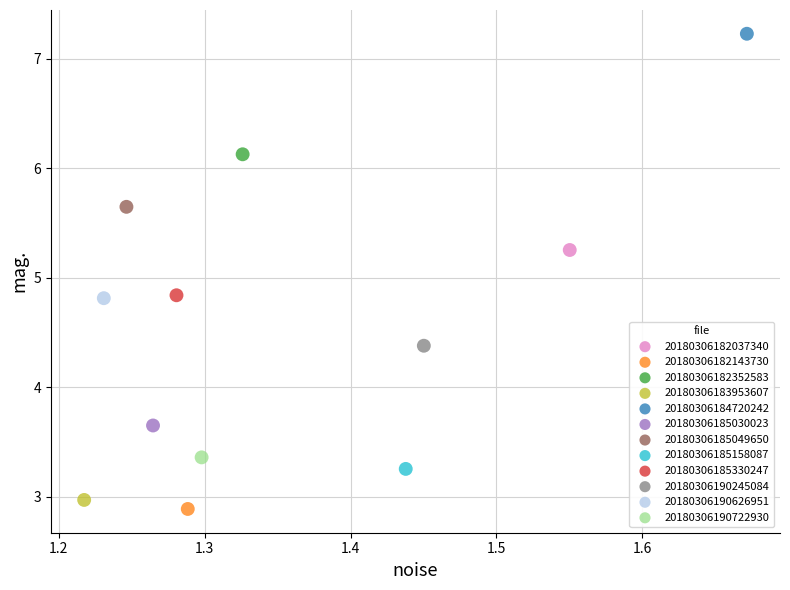

Which series contains the lowest Y value?

20180306182143730